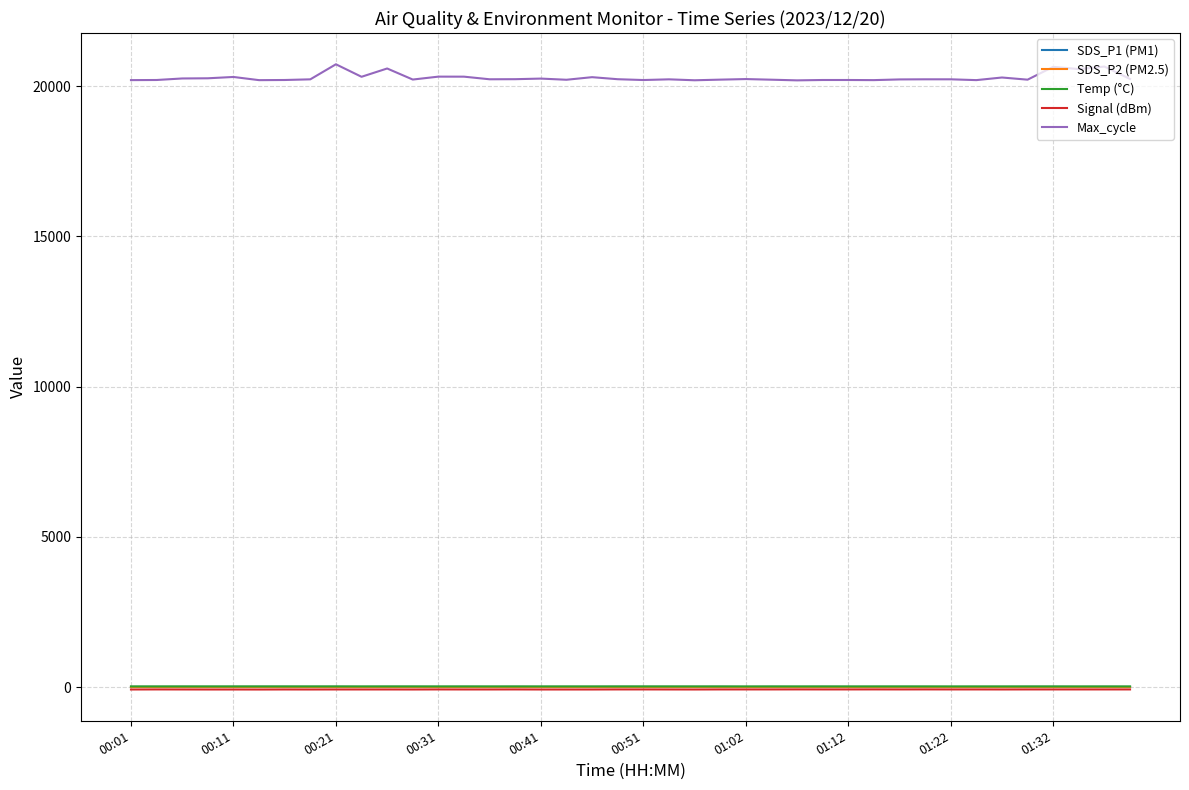

Which series has the widest spread of values?

Max_cycle